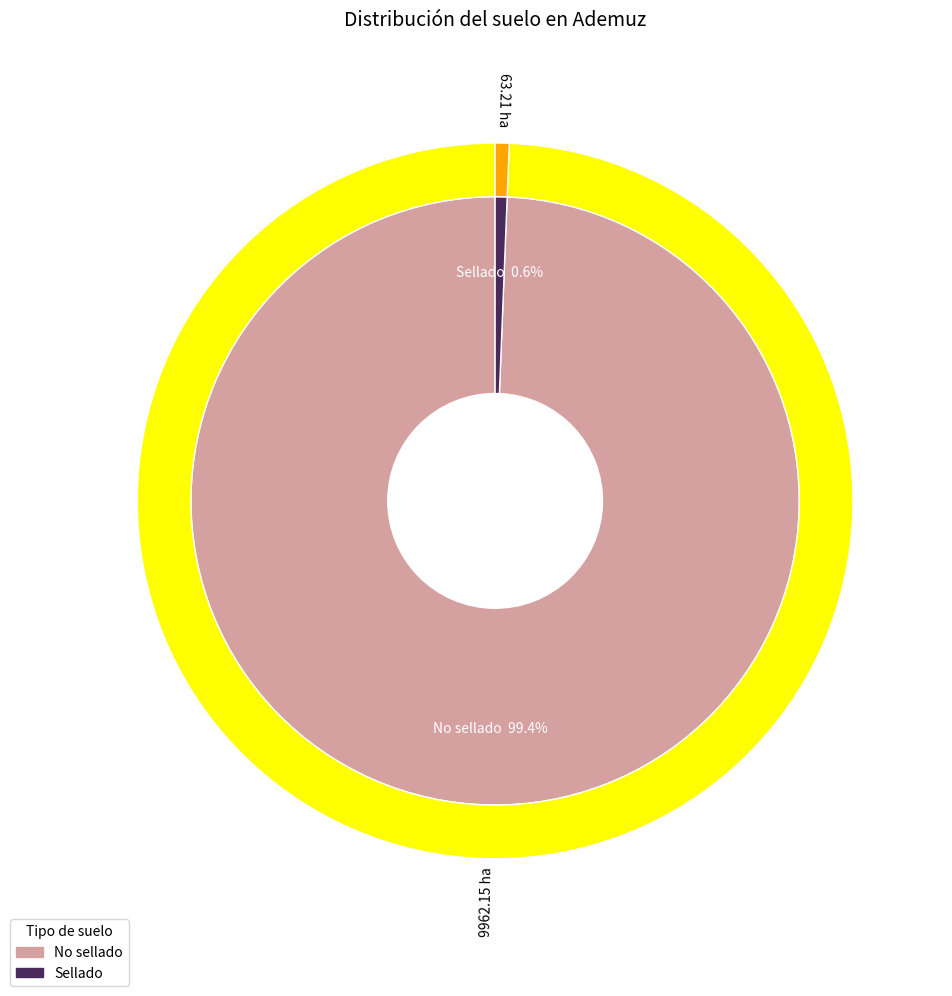

To the nearest percent, what is the difference between the Sellado and No sellado slice percentages?

99%